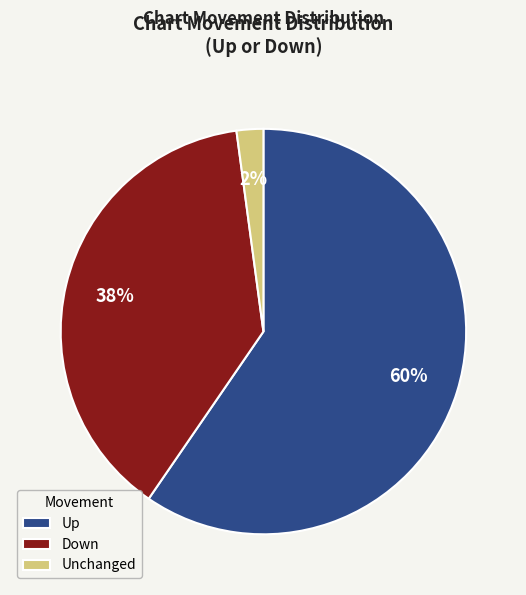

Which has a higher value, Unchanged or Up?

Up